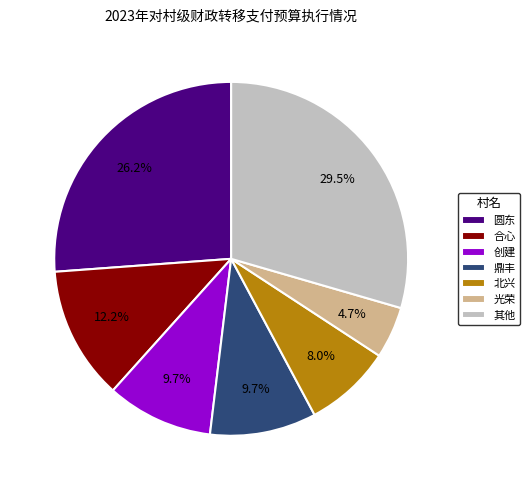

How many segments does this pie chart have?

7